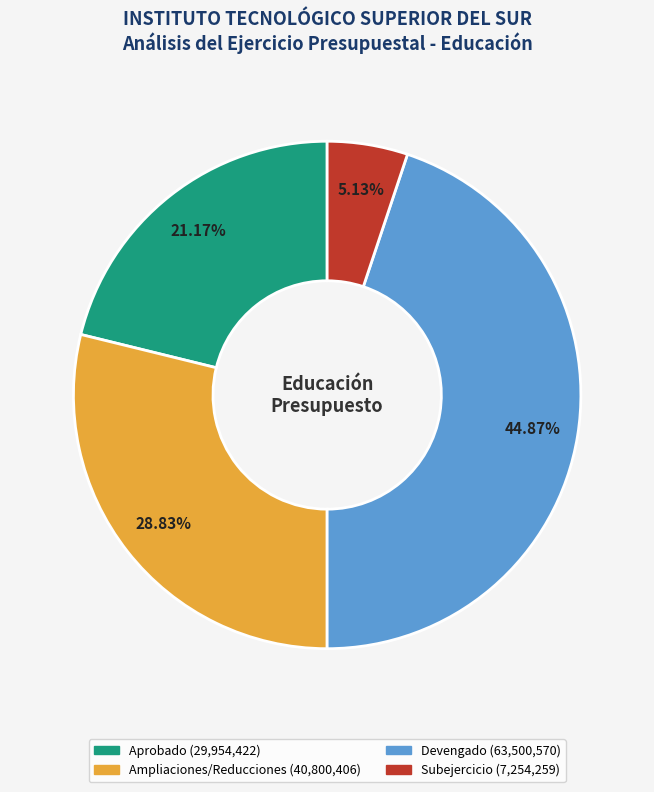

Is there a majority slice in this chart?

No